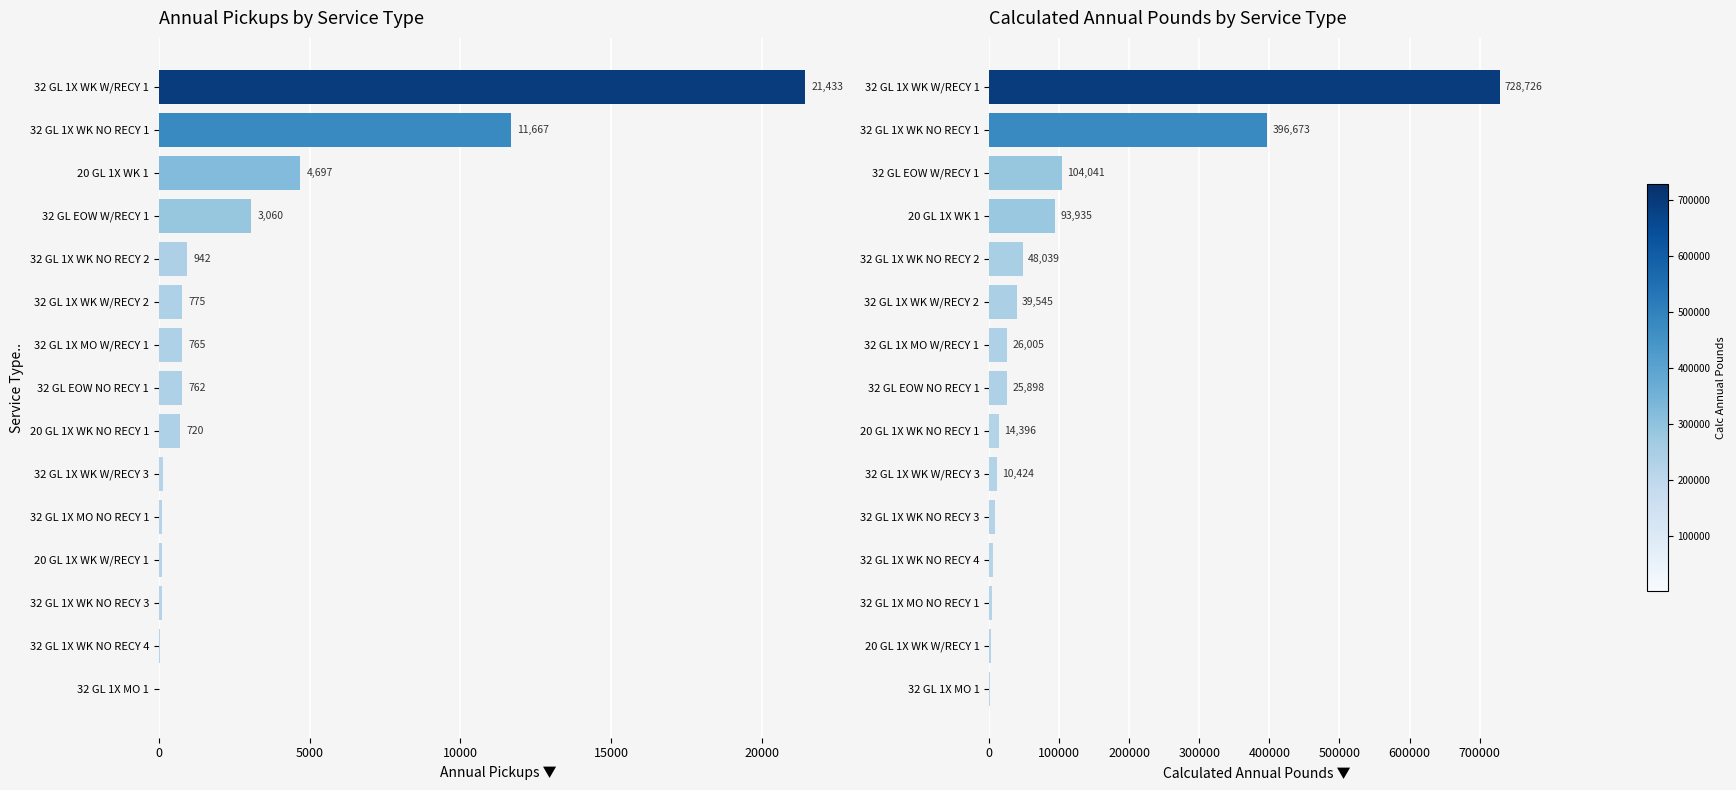

True or false: Calc Annual Pounds has a value of 26005.3 at 32 GL 1X MO W/RECY 1.

True